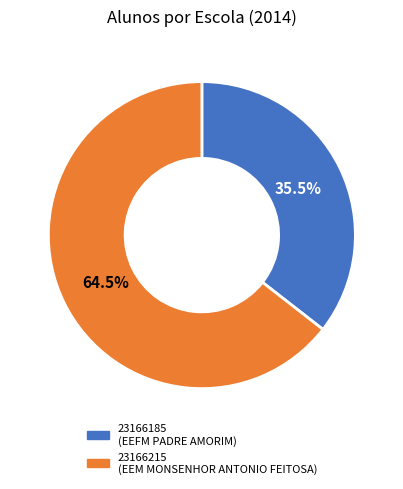

How many slices are in this pie chart?

2